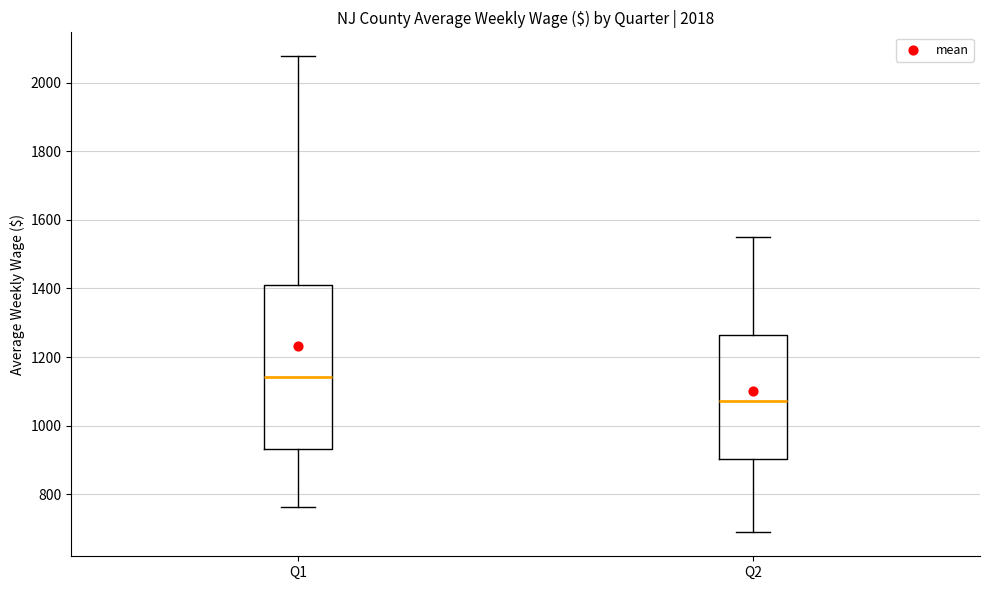

Reading left to right, read every box against the y-axis: the position of its median line, the range the box covers, and the ends of its whiskers. The values are not printed on the chart, so give them approximately, as read against the axis.

Q1: median 1140, box 940 to 1400, whiskers 760 to 2080
Q2: median 1080, box 900 to 1260, whiskers 680 to 1540